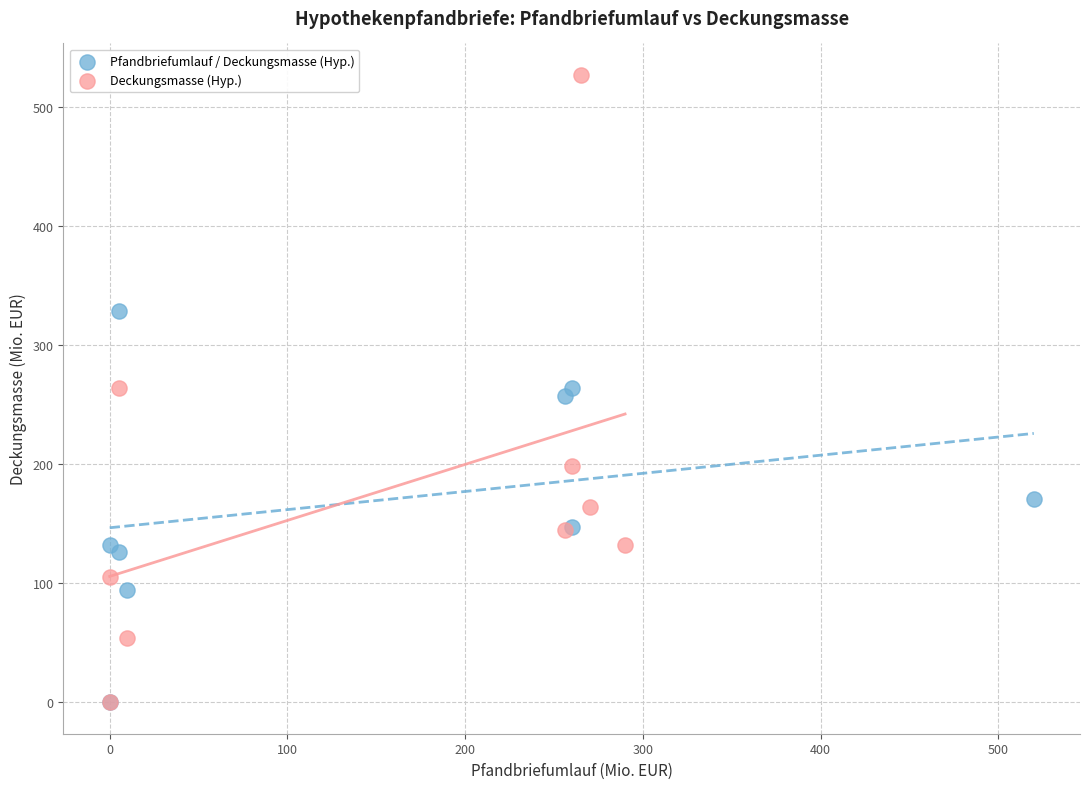

Which series has the largest Y range (max minus min)?

Deckungsmasse (Hyp.)